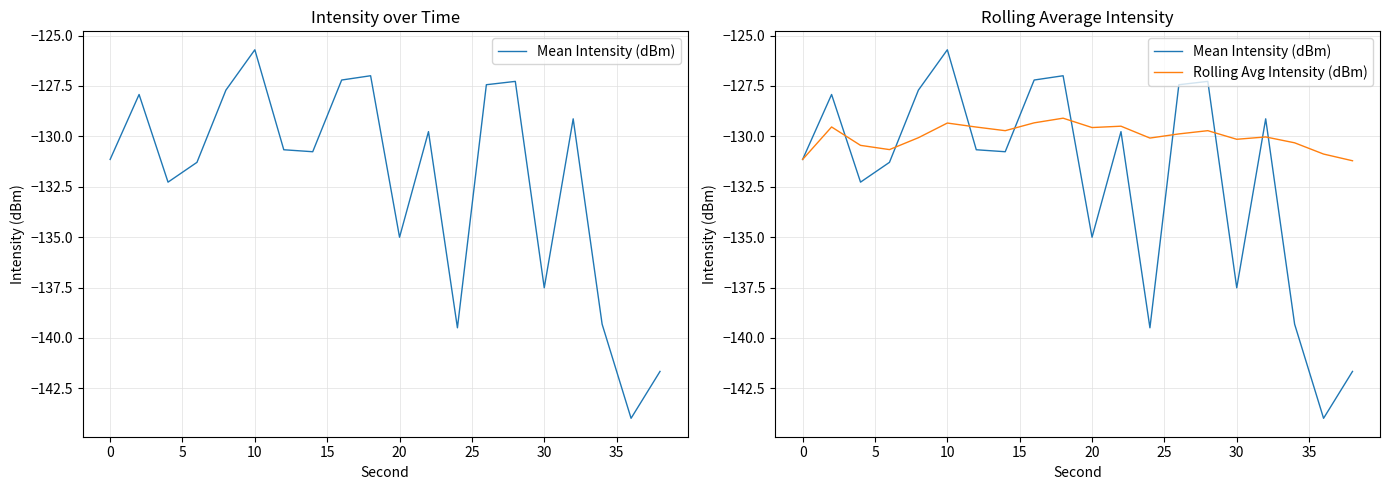

What is the value of the Rolling Avg Intensity (dBm) point at the 16th from the left?

-130.1